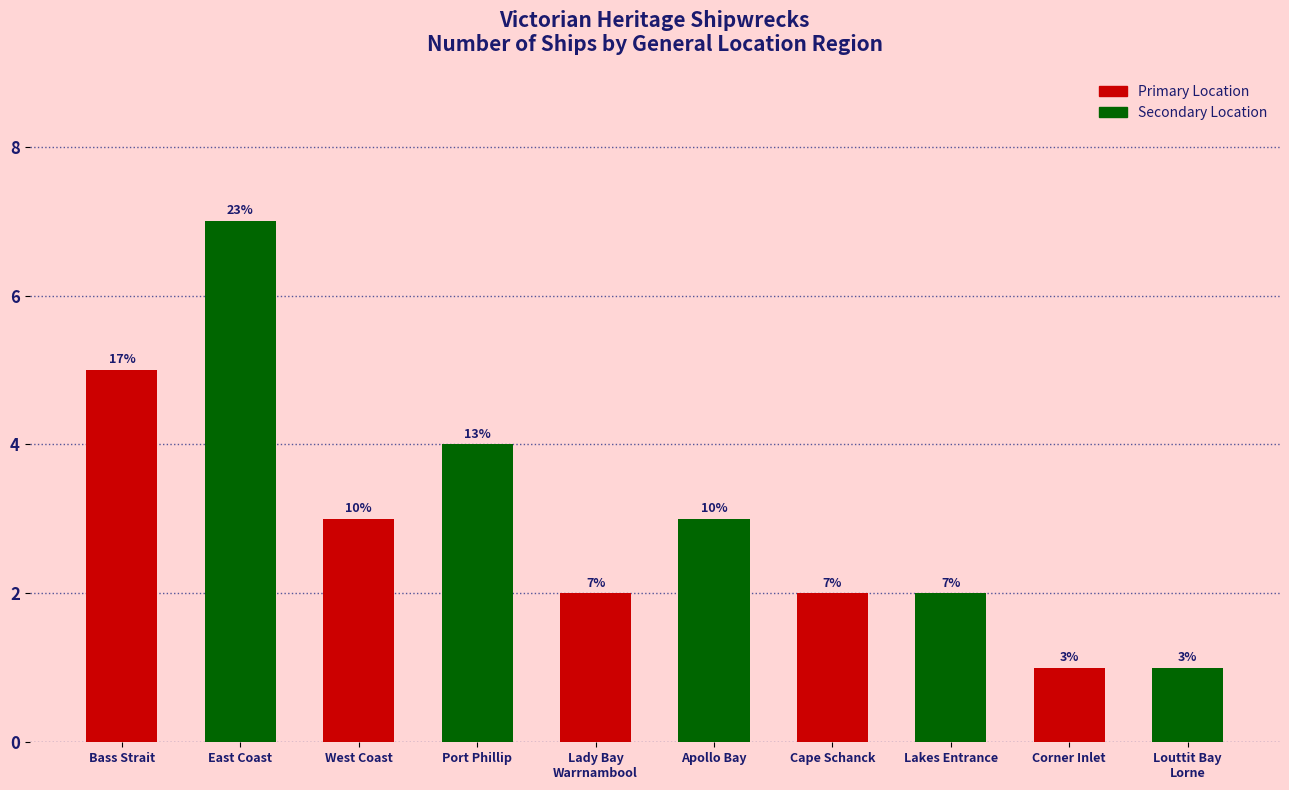

Count the number of categories in the chart.

10